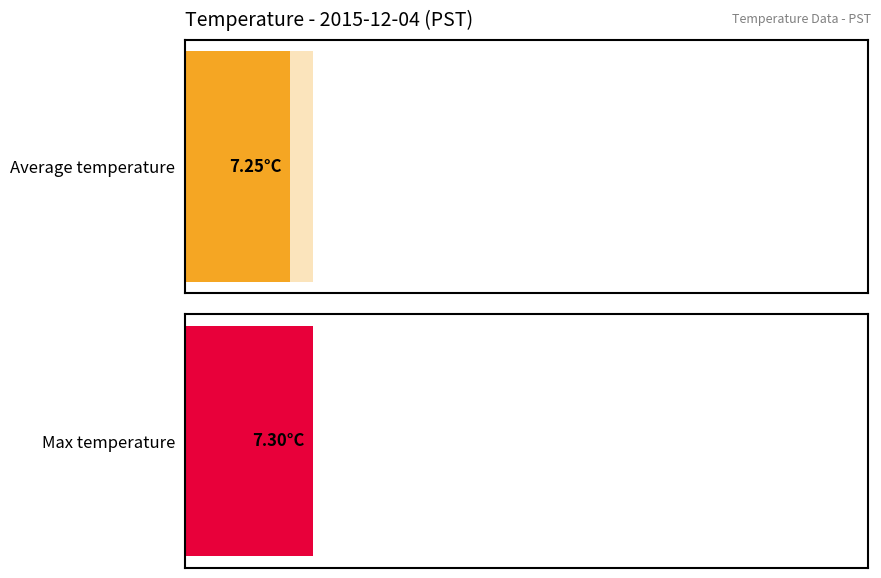

What are all the series names shown in the legend?

Average Temperature, Max Temperature